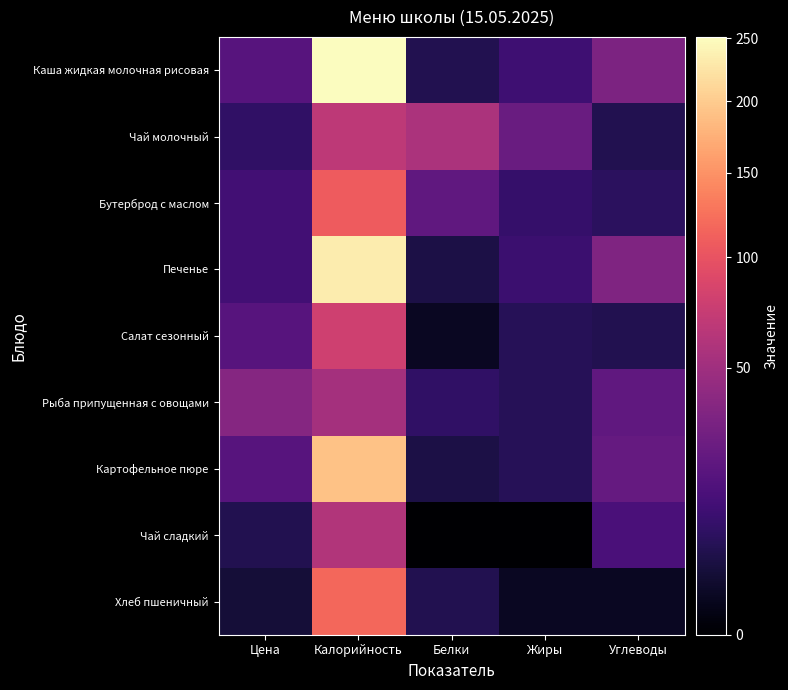

How many distinct data groups are displayed?

9